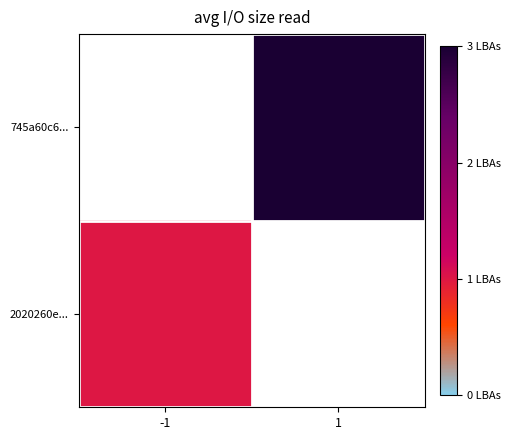

At 1, list the series in order from largest to smallest.

2020260e..., 745a60c6...